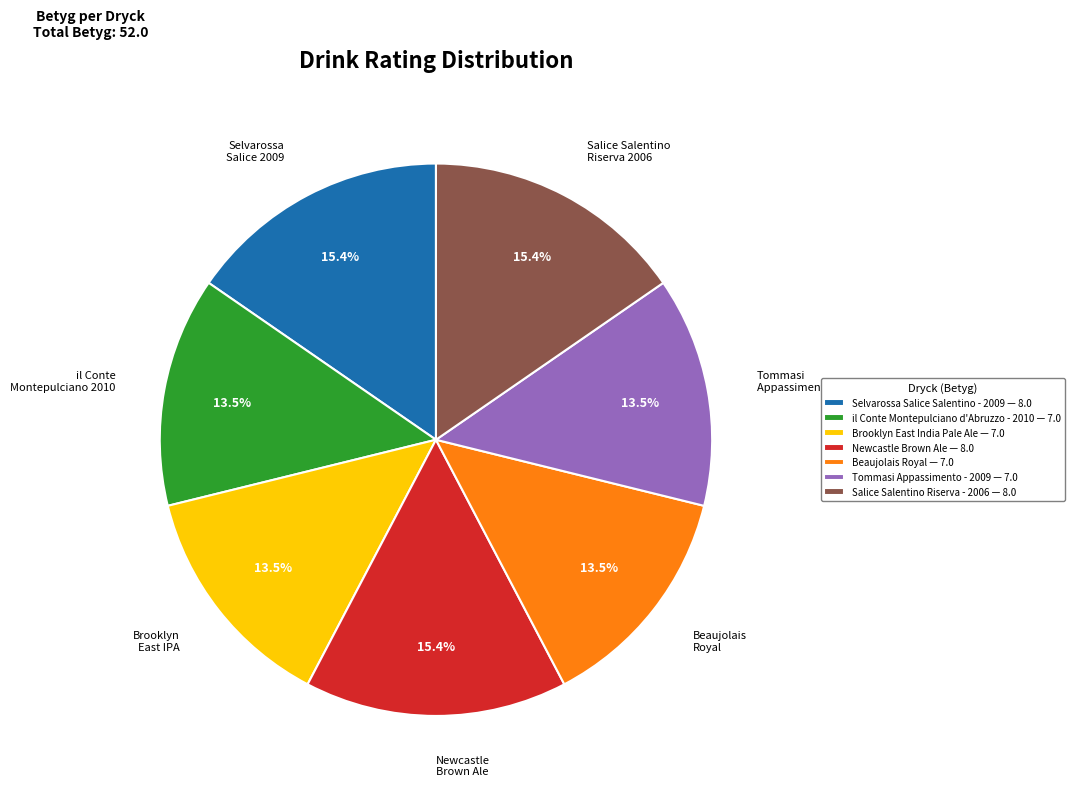

Count the number of slices in the pie.

7